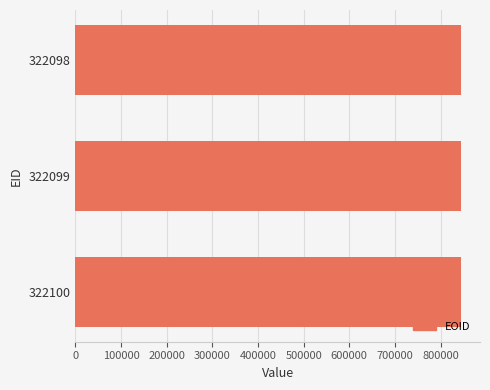

What is the ratio of the value at 322099 to the value at 322098?

1.0